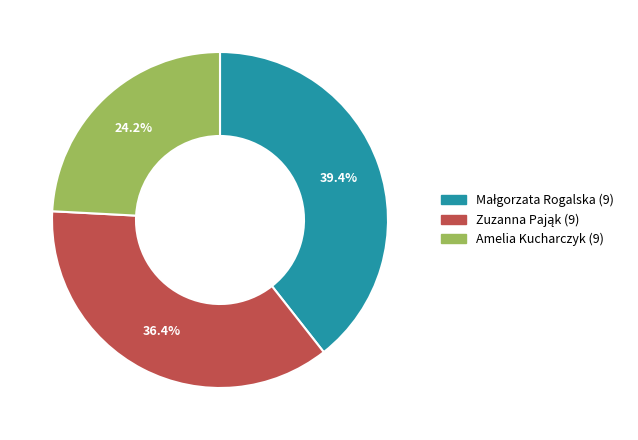

What percentage is the Amelia Kucharczyk (9) slice, to the nearest percent?

24%